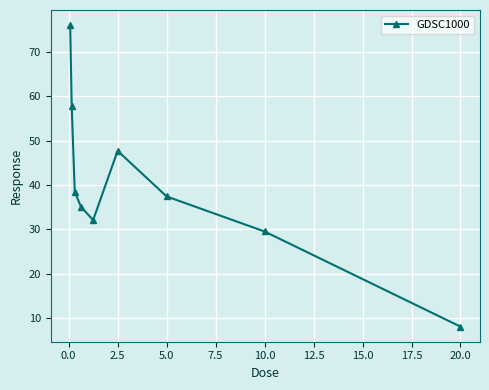

True or false: the data has more than 2 interior local peaks.

False